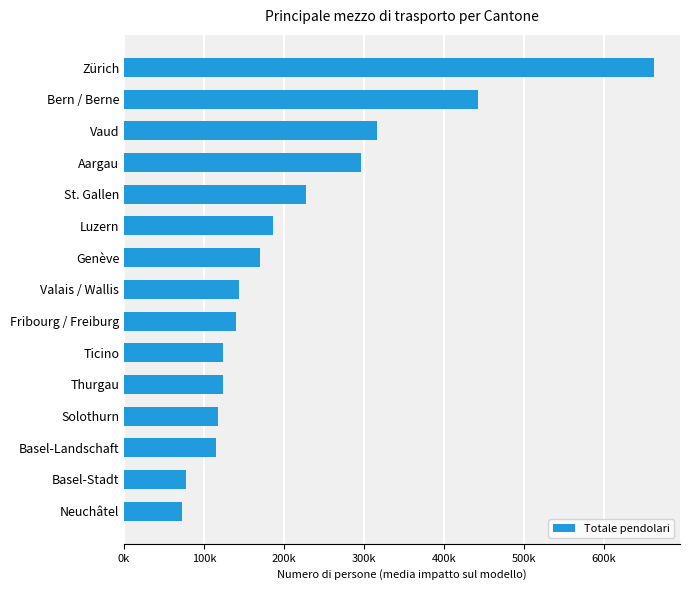

Are the bars horizontal?

Yes